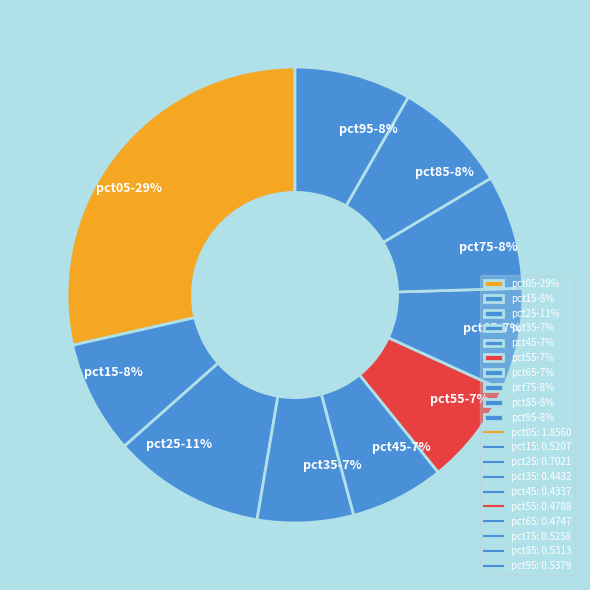

What is the largest slice in the pie chart?

pct05